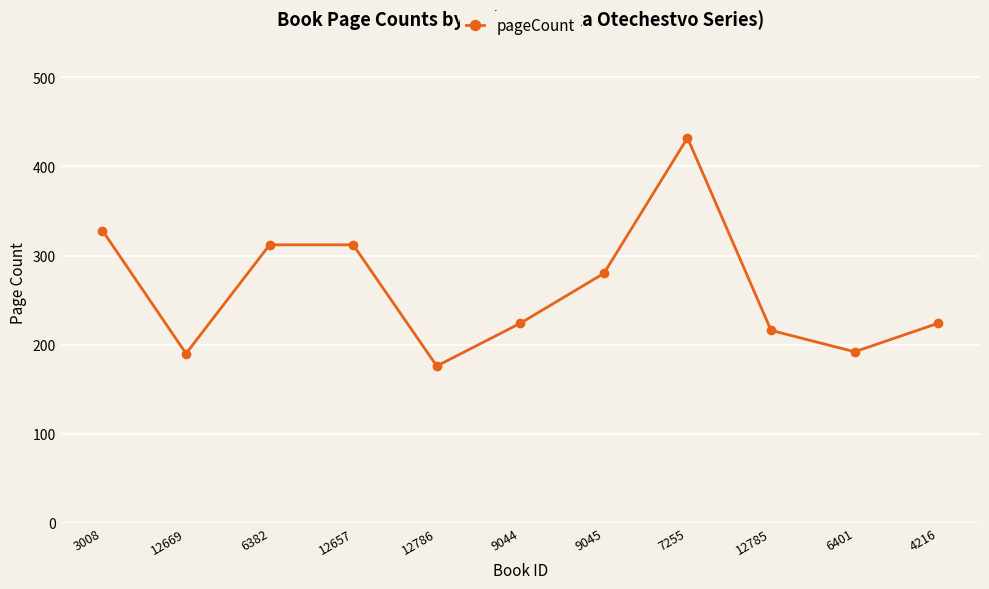

What is the value of the 8th point from the left?

432